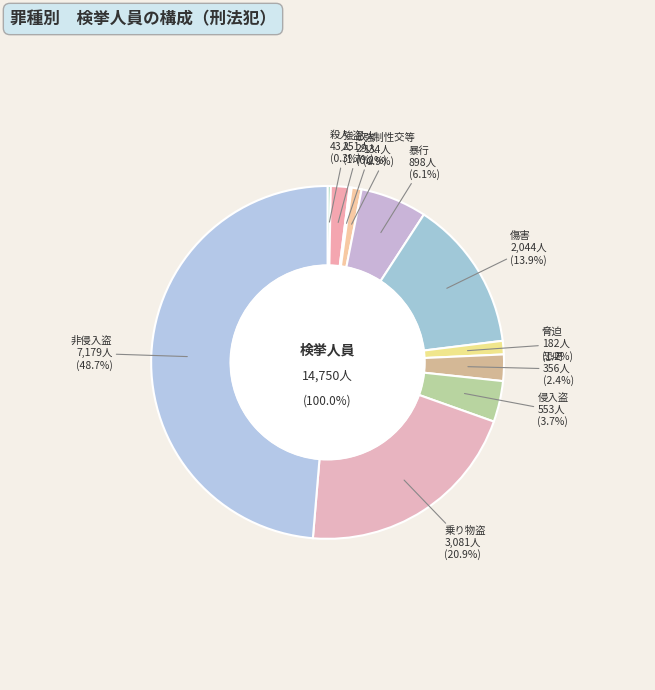

Is there a majority slice in this chart?

No